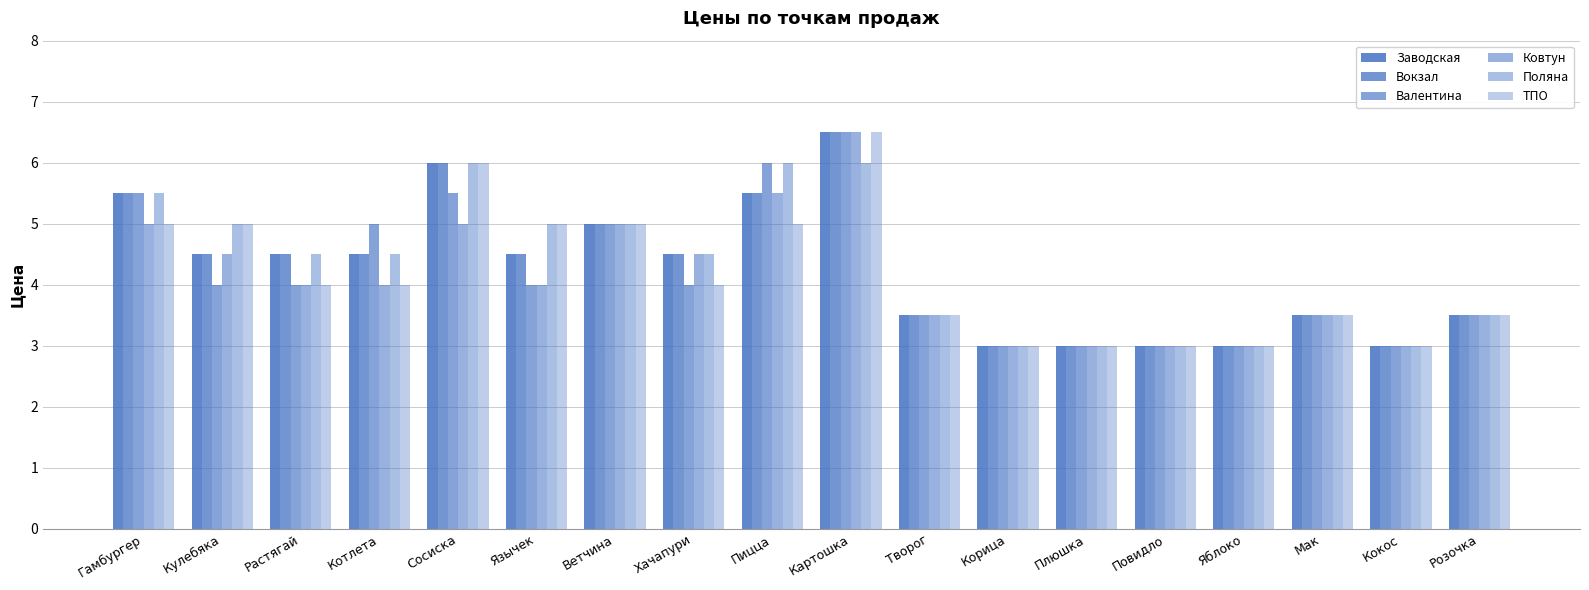

What is the label of the 6th bar from the right?

Плюшка